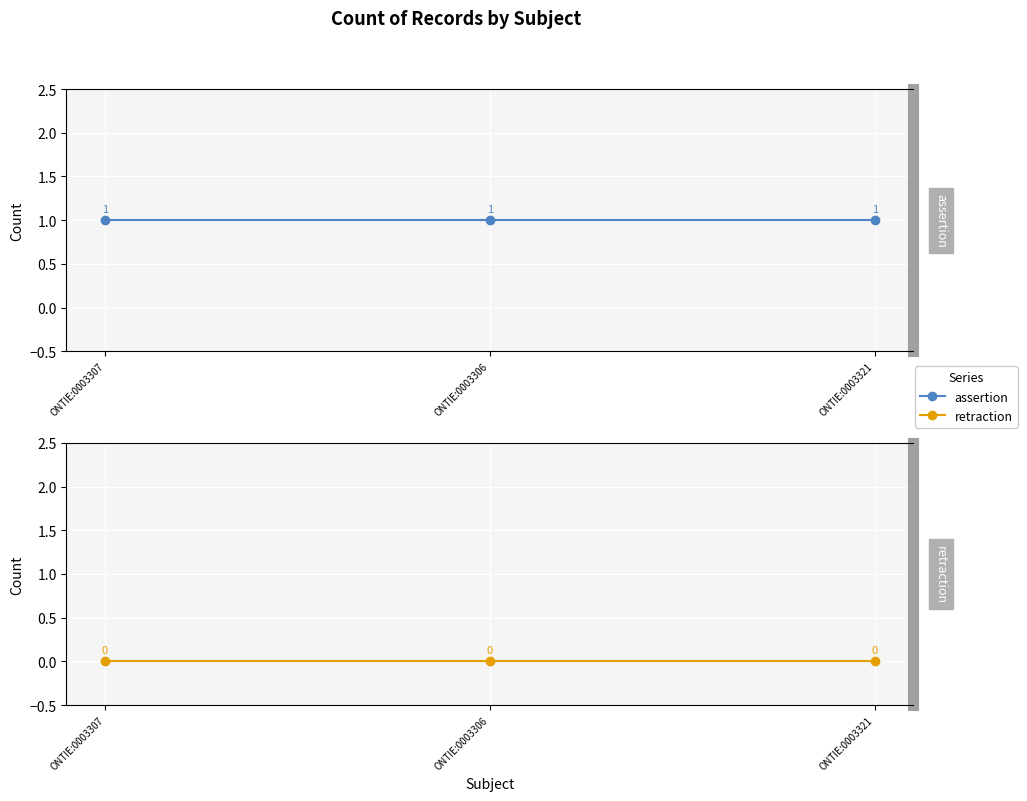

Is this an area chart (filled region under the line)?

No